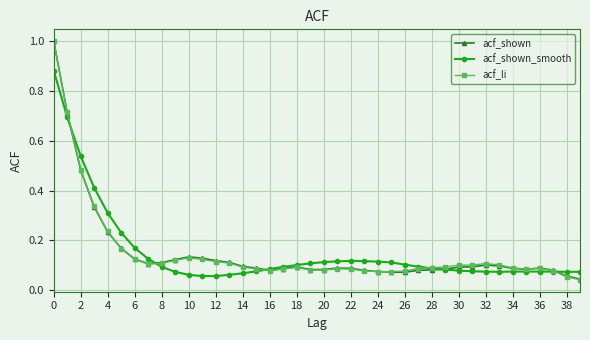

How many lines are shown in the chart?

3